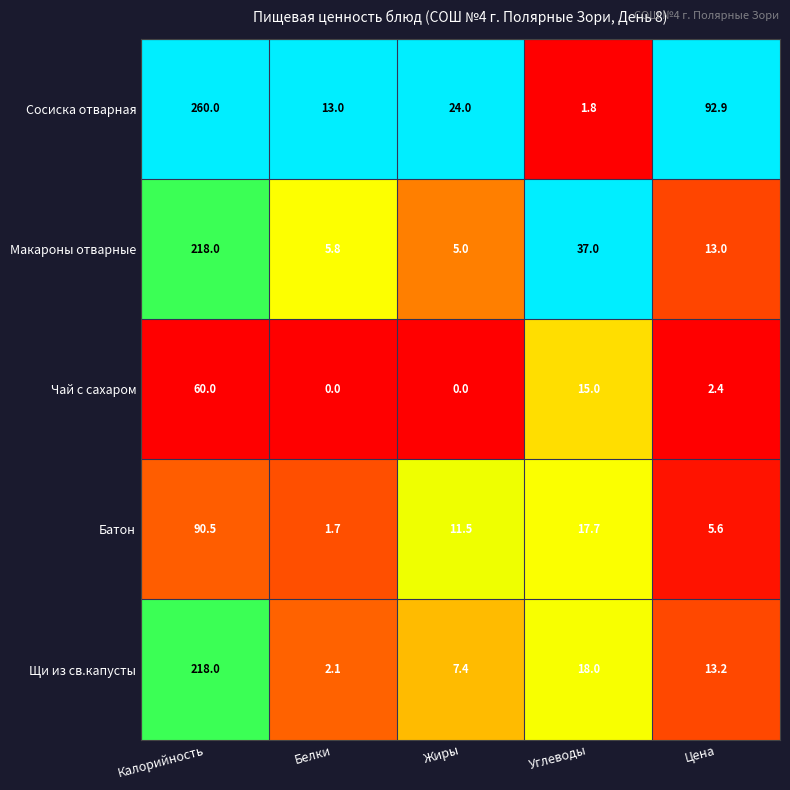

At how many categories does at least one series exceed 0?

5